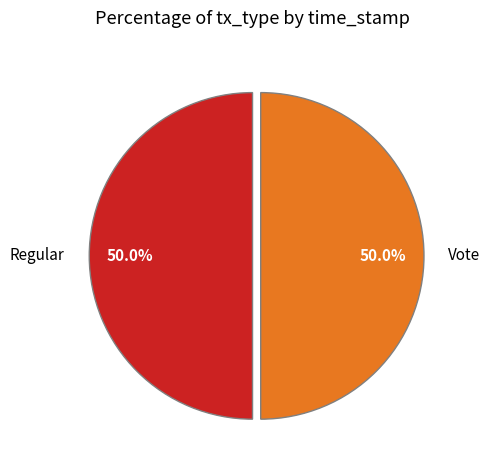

Approximately how many times larger is the value at Vote compared to Regular?

1.0